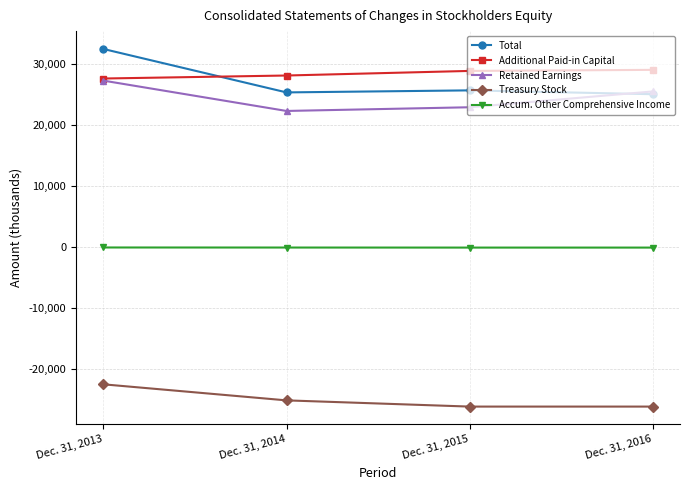

Is the value of Treasury Stock at Dec. 31, 2016 greater than the value of Total at Dec. 31, 2014?

No